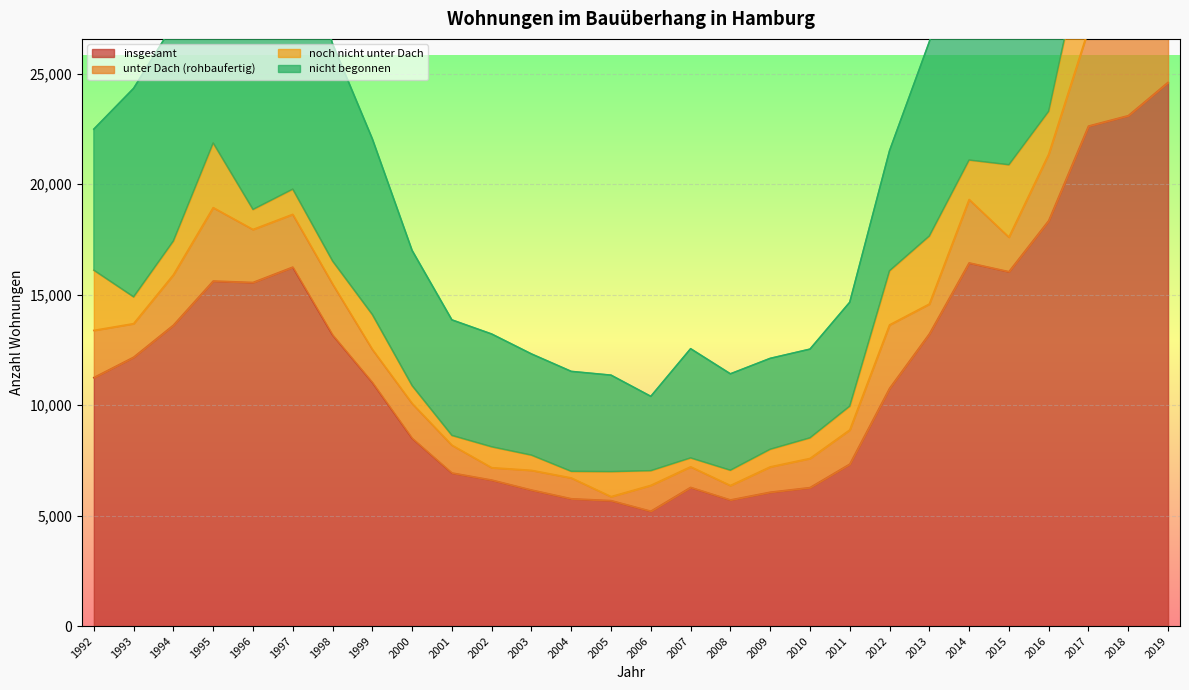

Count the number of categories in the chart.

28